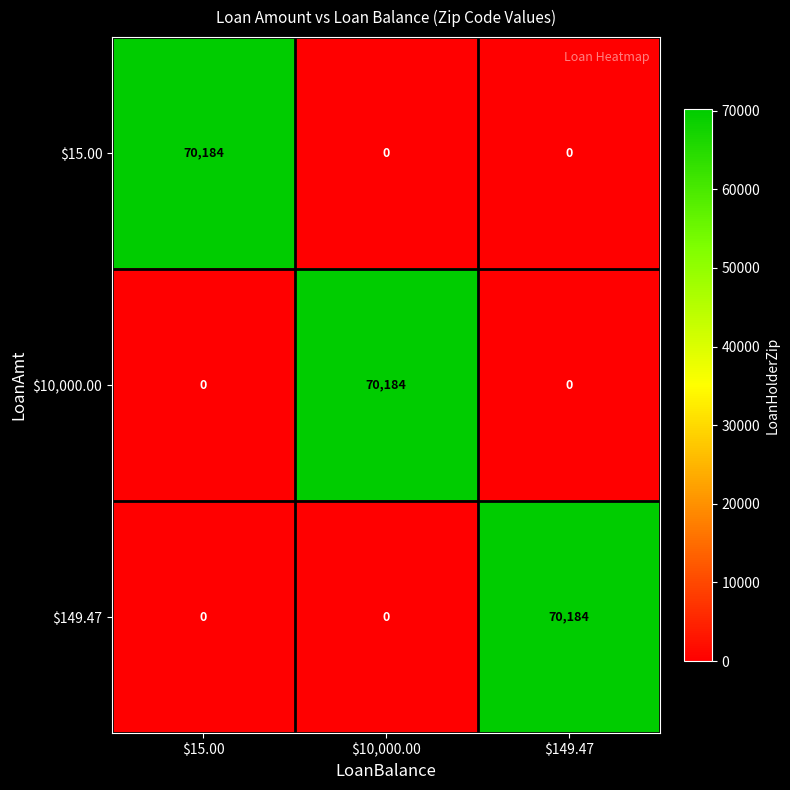

What is the spread (max minus min) of values at $15.00?

70184